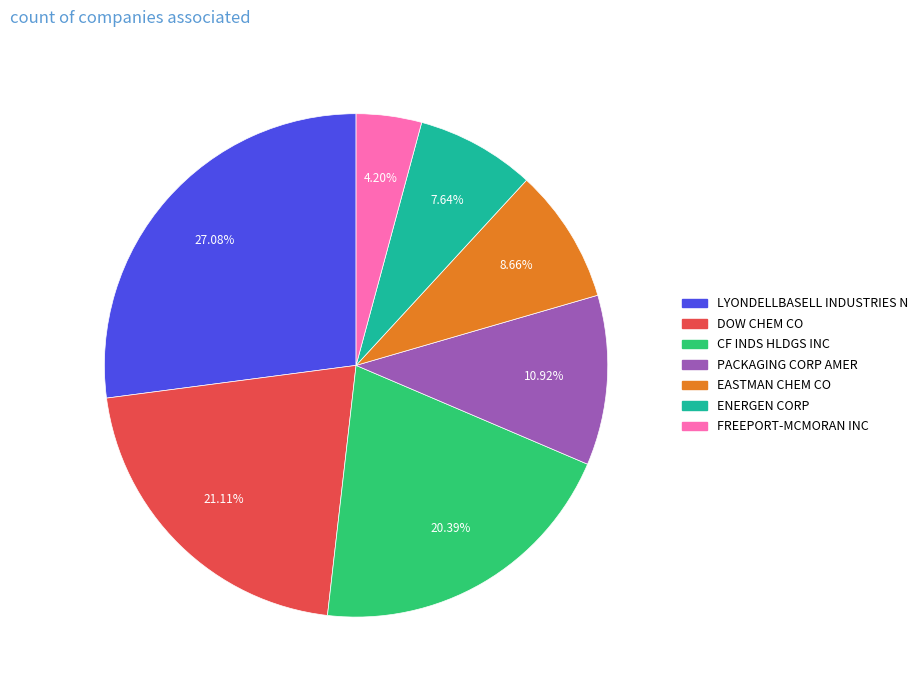

Which category has the biggest portion of the pie?

LYONDELLBASELL INDUSTRIES N